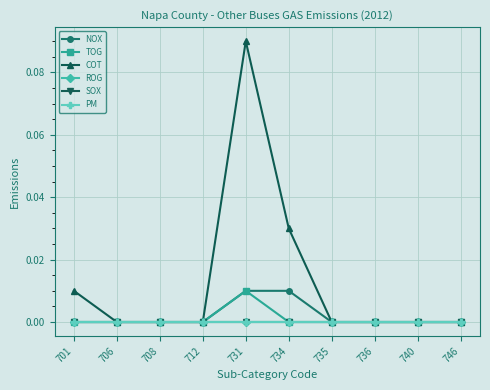

Does the chart have visible grid lines?

Yes